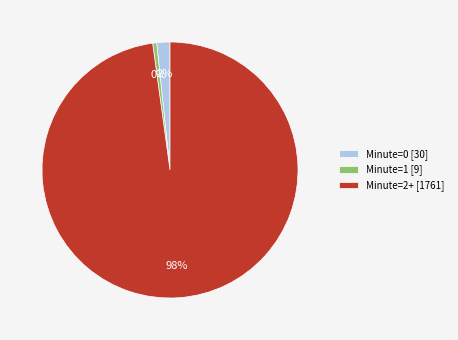

Do Minute=2+ [1761] and Minute=0 [30] together represent more than half of the pie?

Yes